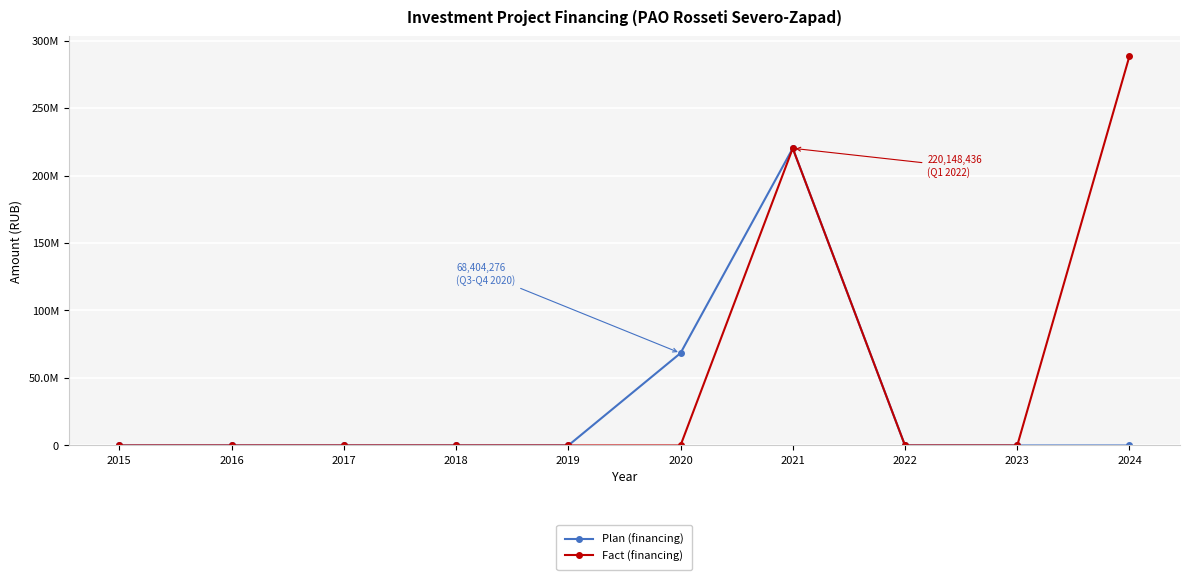

True or false: Fact (financing) and Plan (financing) intersect in this chart.

False